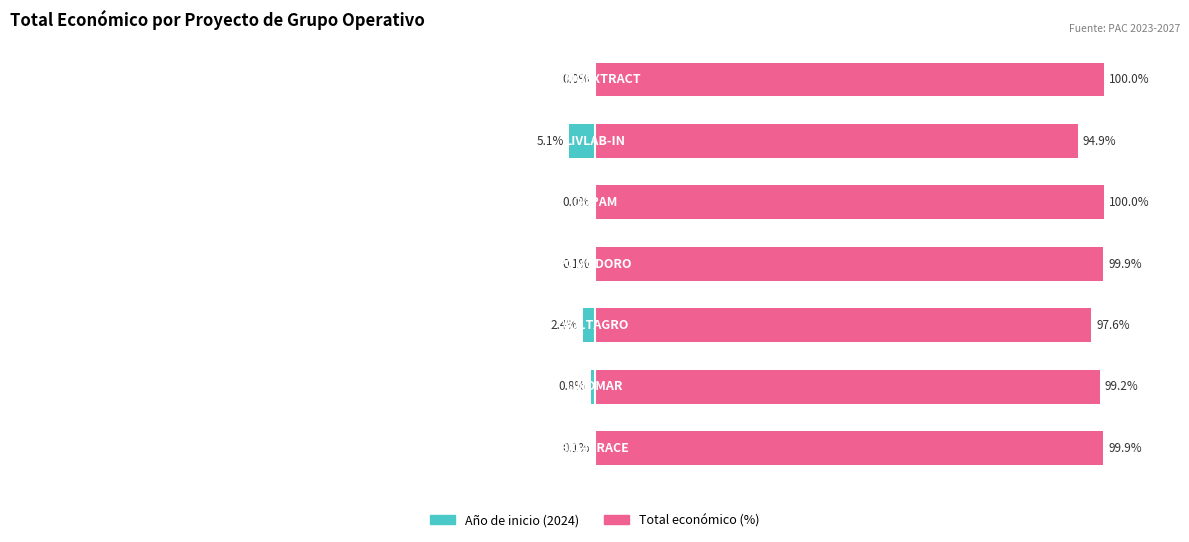

Which series has the widest spread of values?

Año de inicio (2024)